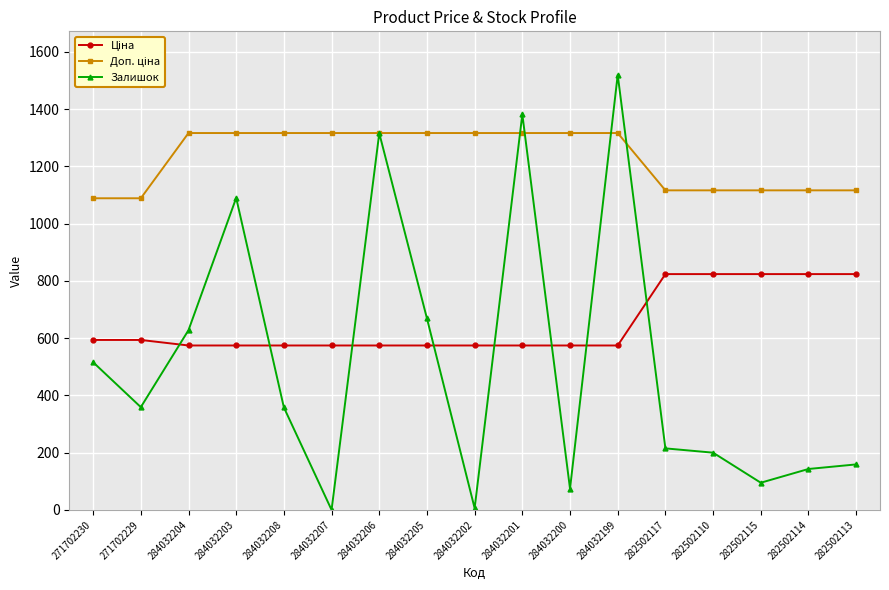

What is the total value across all series at 282502114?

2083.3